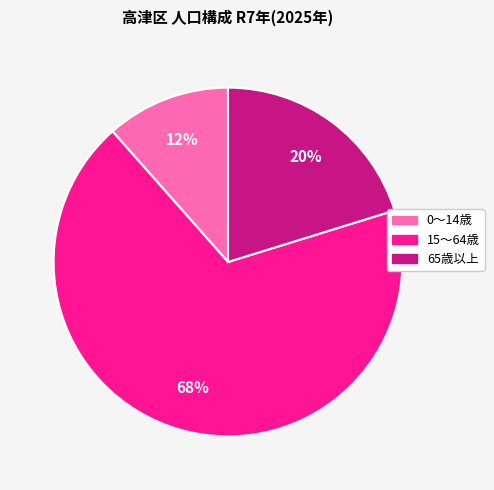

How many slices are in this pie chart?

3